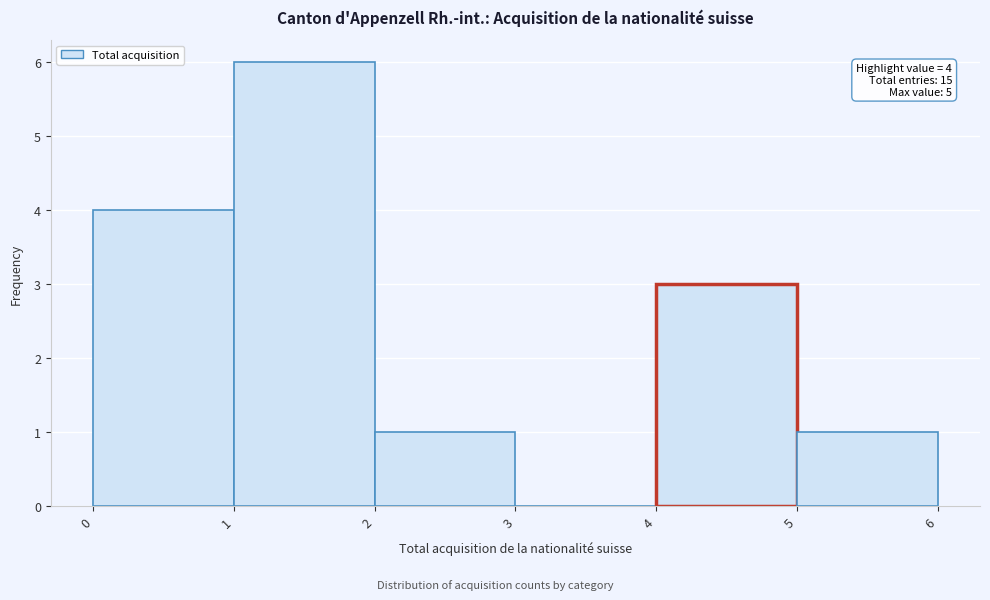

Over which range of the x-axis is the bar tallest?

1 to 2